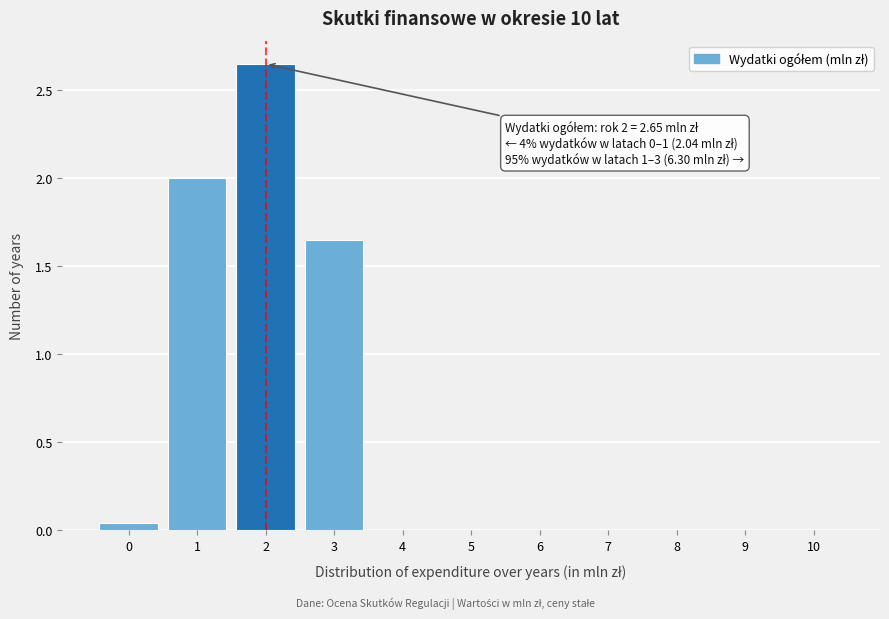

The value at 10 is 0.0. True or false?

True